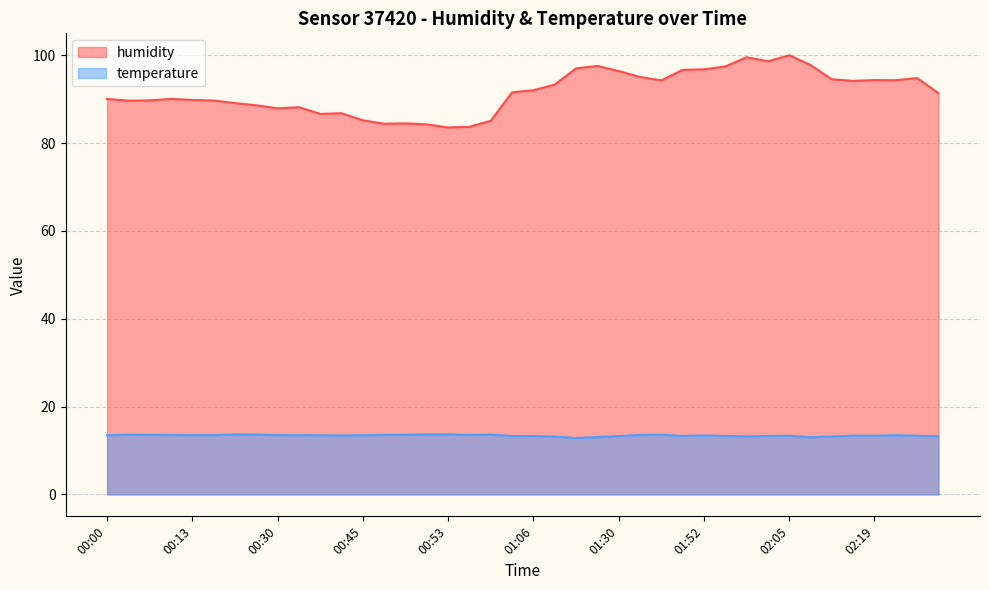

Where is temperature nearest to the value 13?

02:10